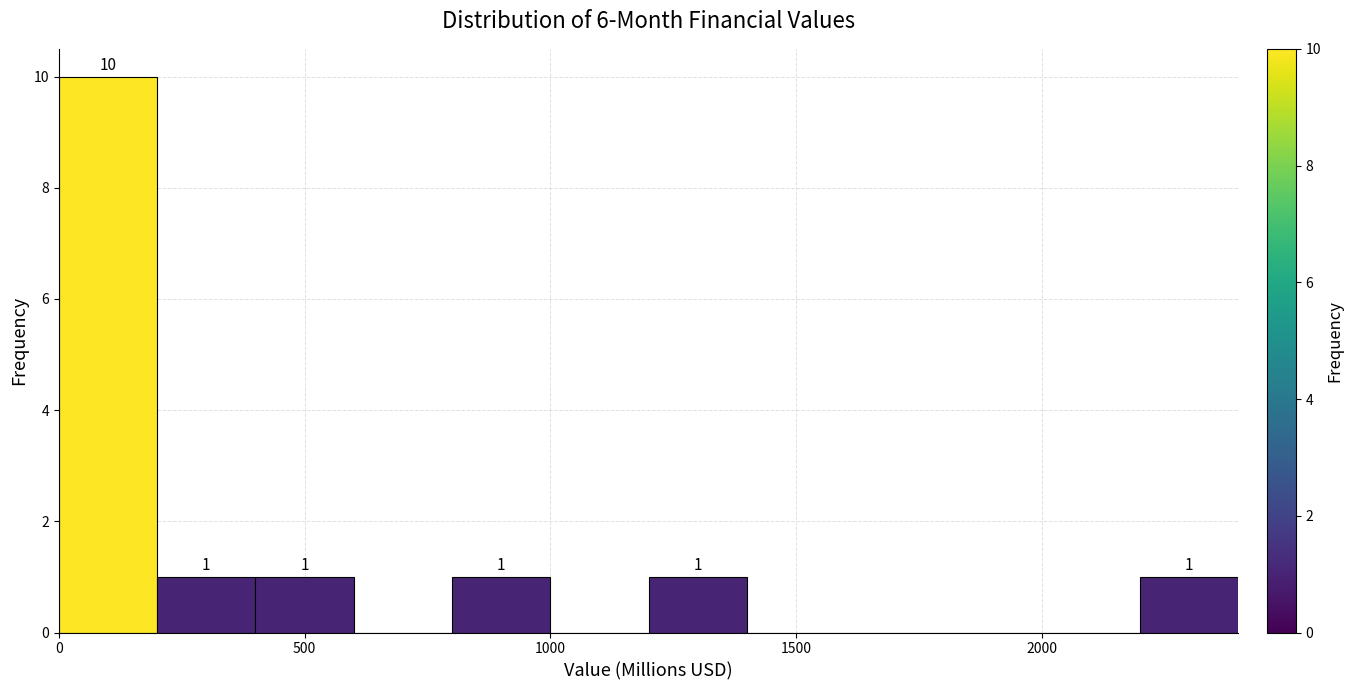

Over which range of the x-axis is the bar tallest?

0 to 200